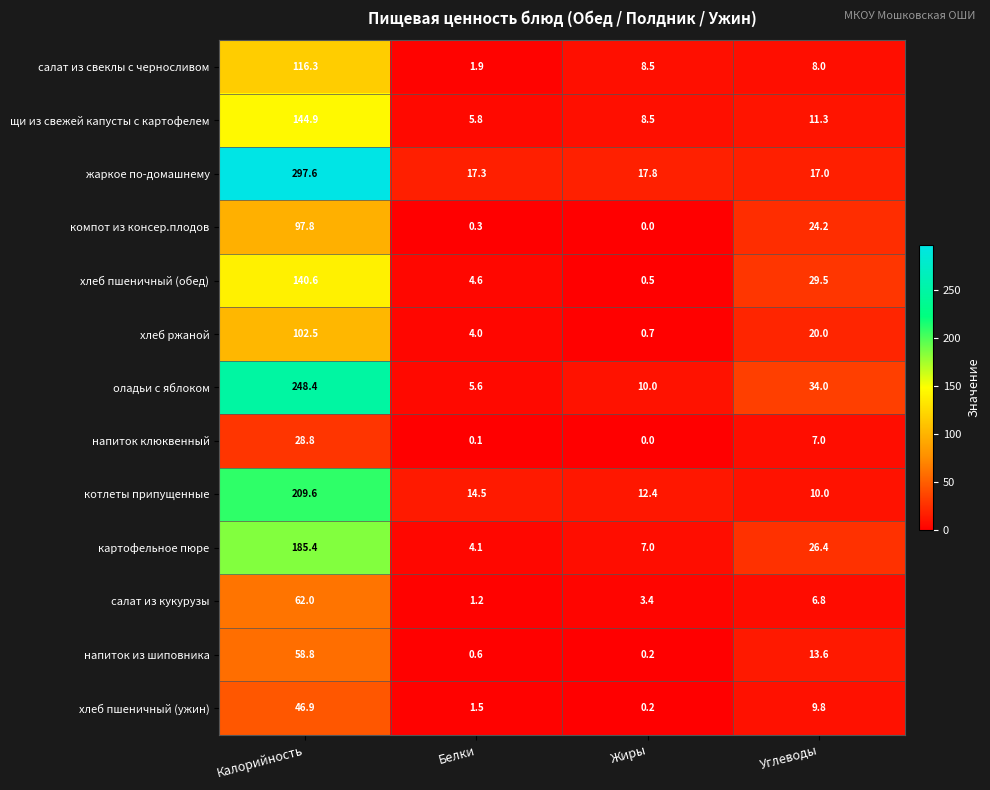

What is the maximum value shown in the chart?

297.6